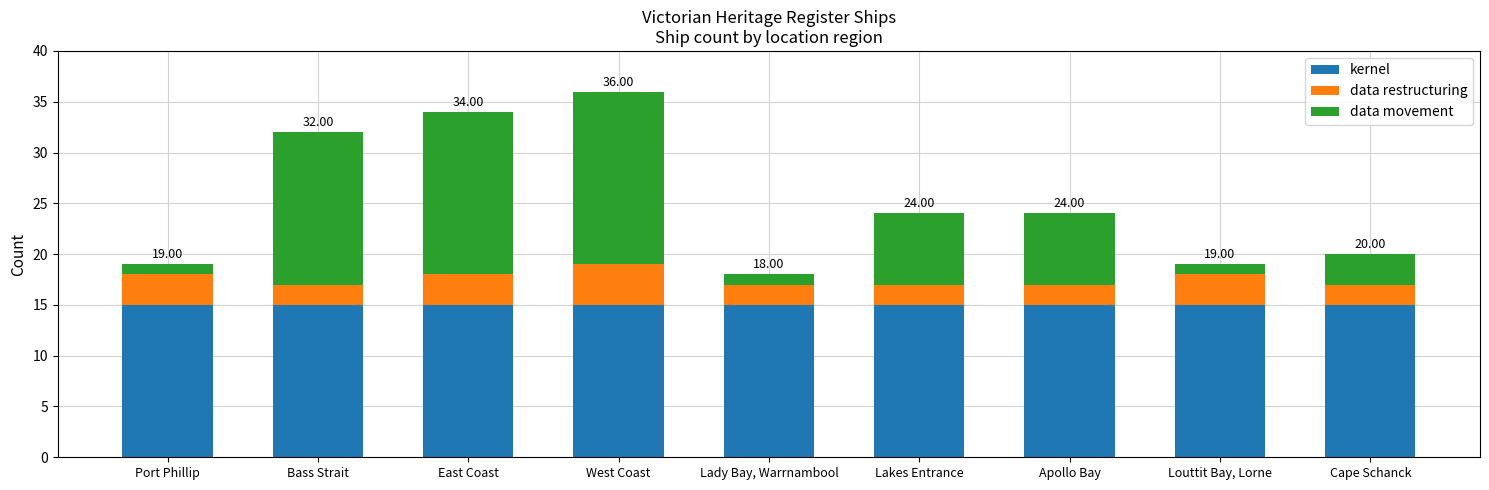

What is the average value of the kernel series?

15